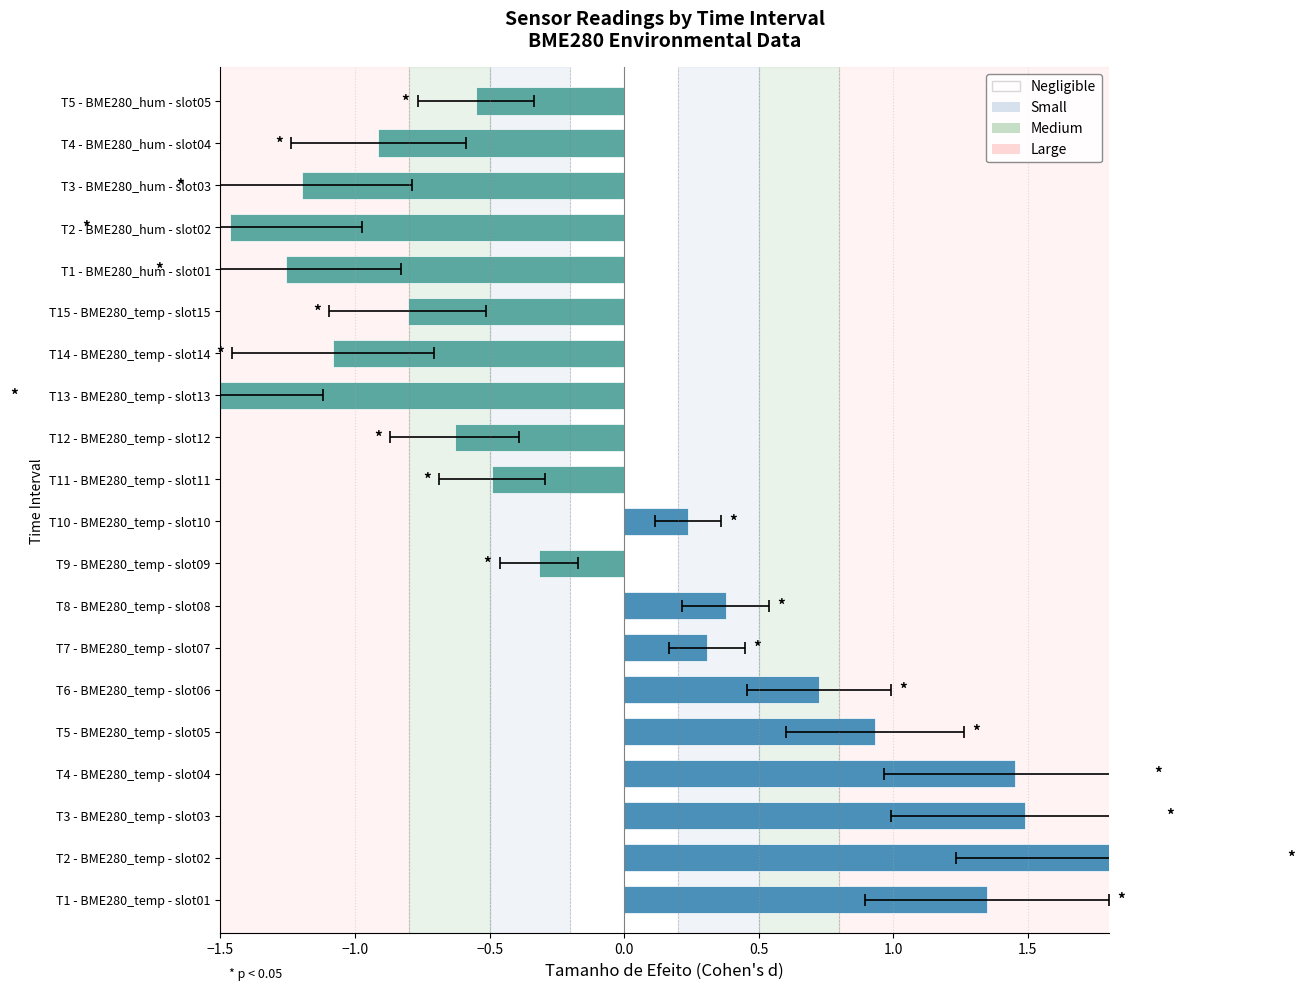

Count the number of categories in the chart.

20